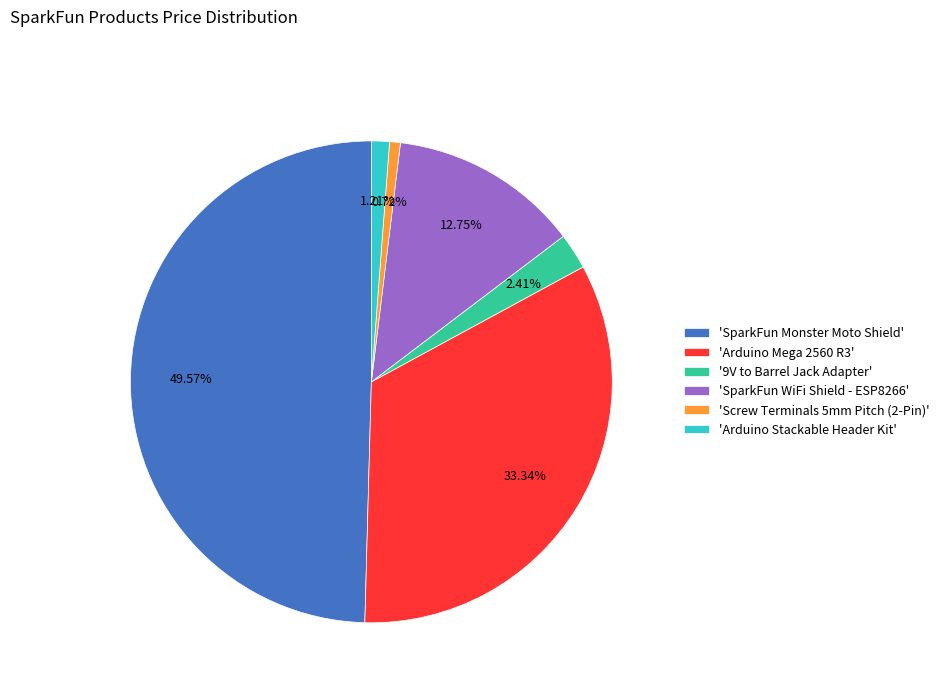

Does 'Screw Terminals 5mm Pitch (2-Pin)' account for over 50% of the chart?

No